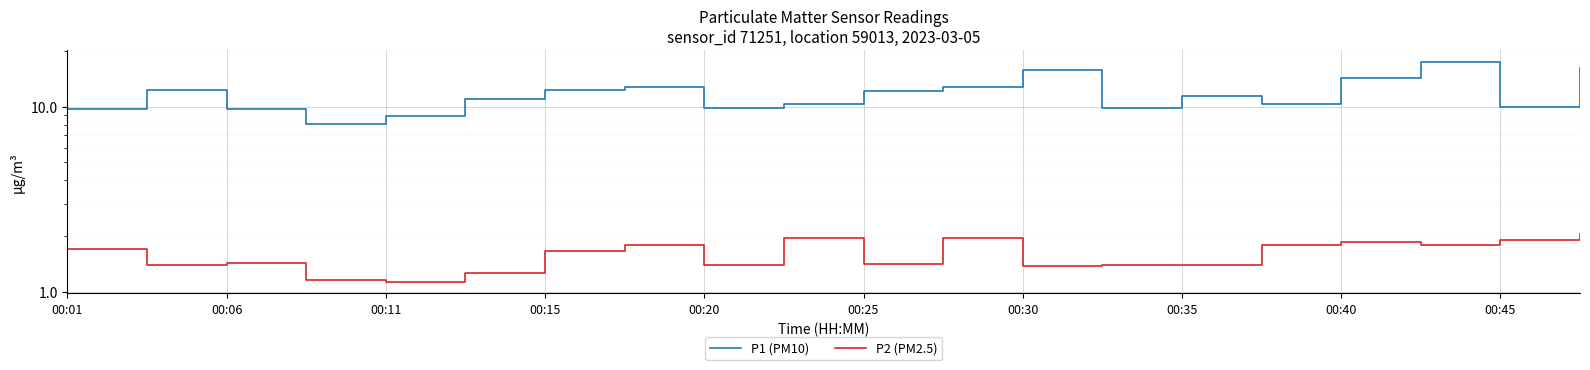

How many values in the P1 (PM10) series are below 11?

9